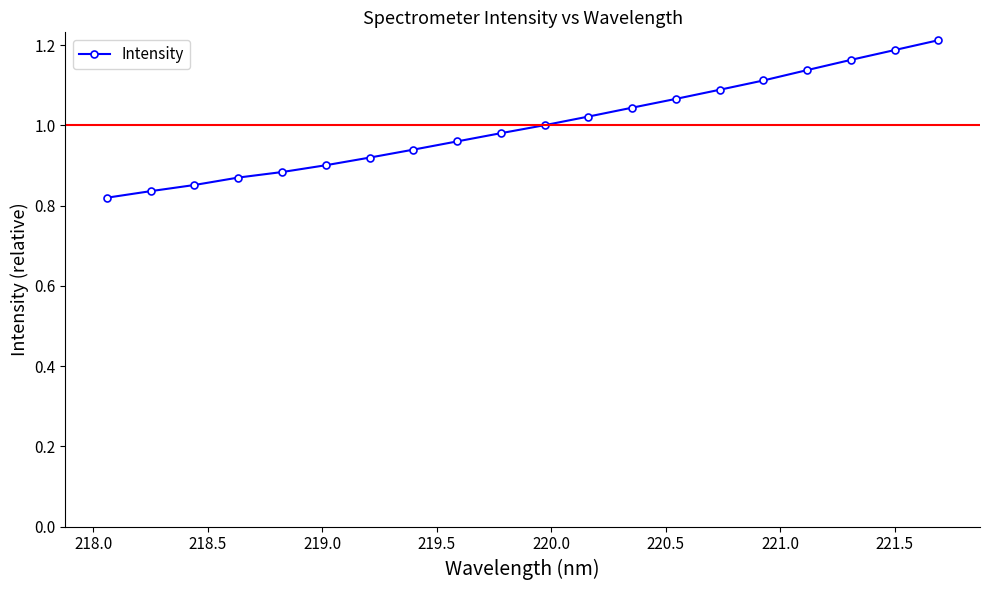

What is the difference between the maximum and minimum values?

0.4